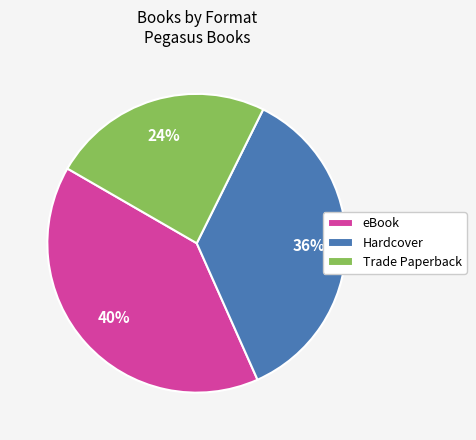

Combined, do Trade Paperback and eBook account for over 50%?

Yes